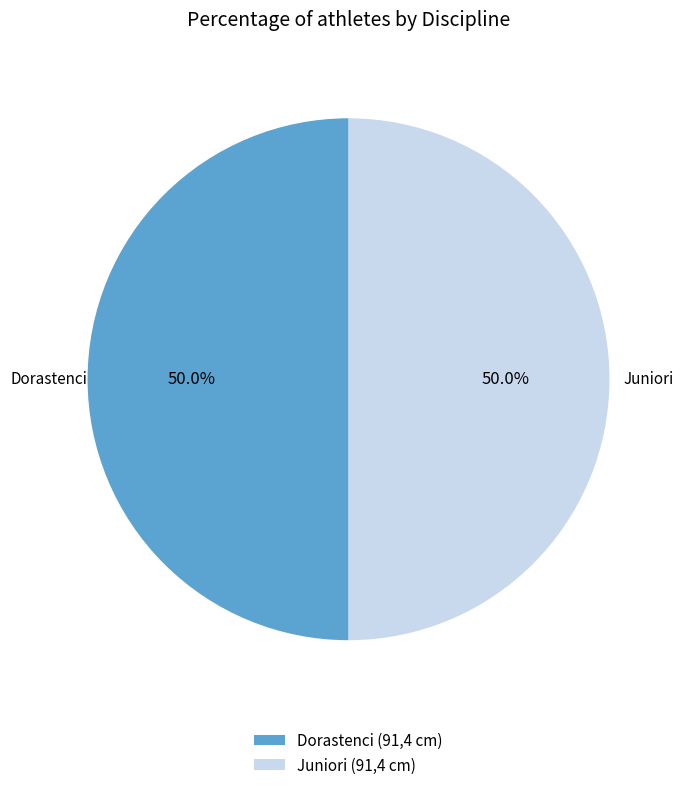

Approximately how many times larger is the value at Dorastenci (91,4 cm) compared to Juniori (91,4 cm)?

1.0